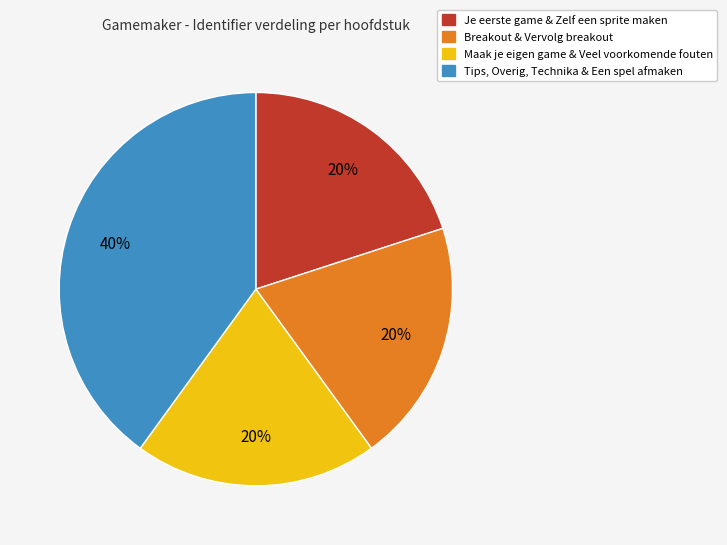

To the nearest percent, what is the average slice percentage?

25%